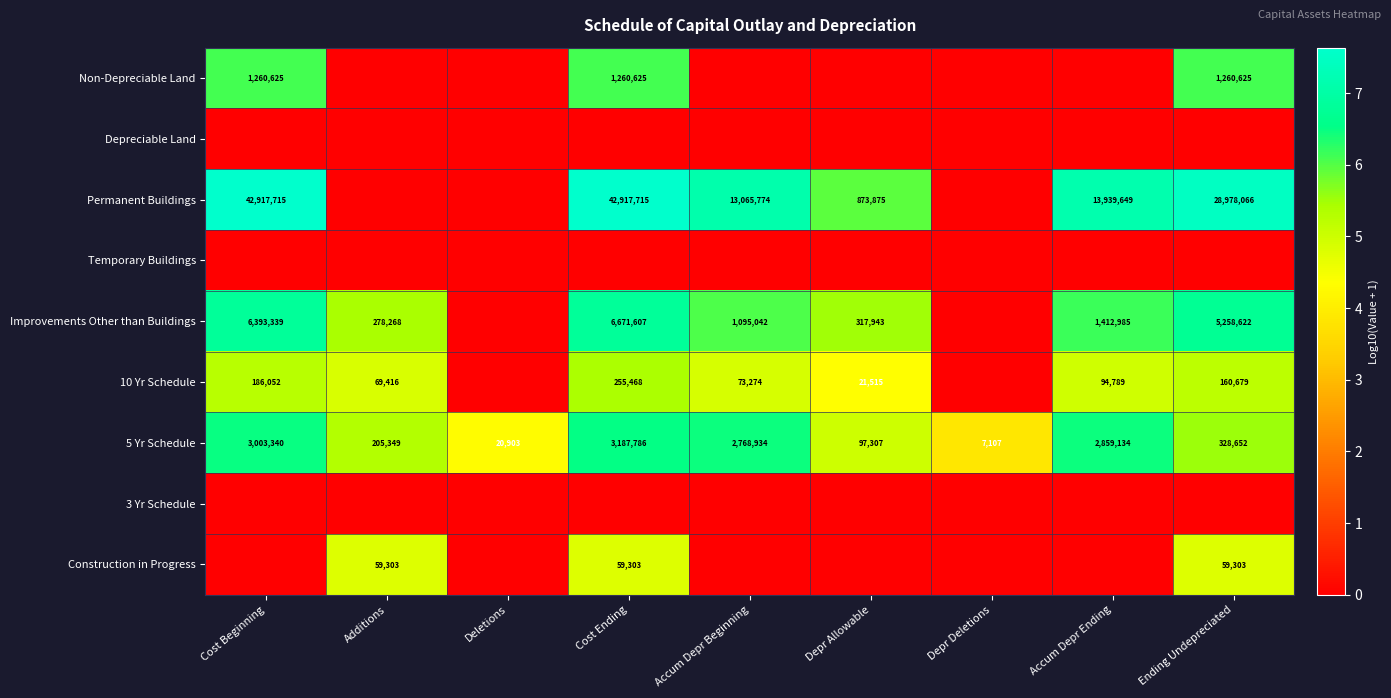

What is the sum of the 10 Yr Schedule values at Accum Depr Ending and Ending Undepreciated?

255468